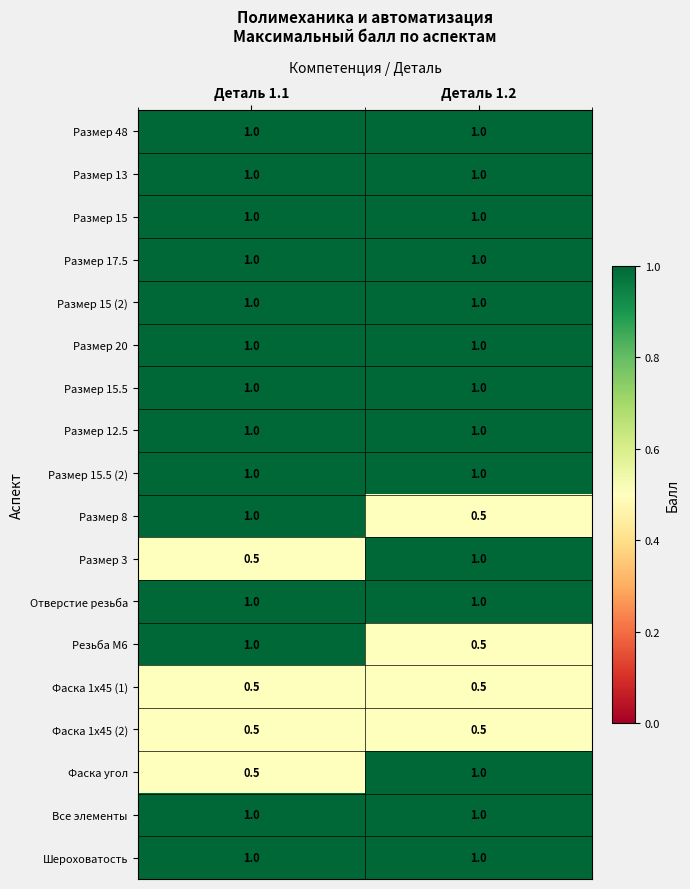

Rank the categories by Резьба М6 value from highest to lowest.

Деталь 1.1, Деталь 1.2